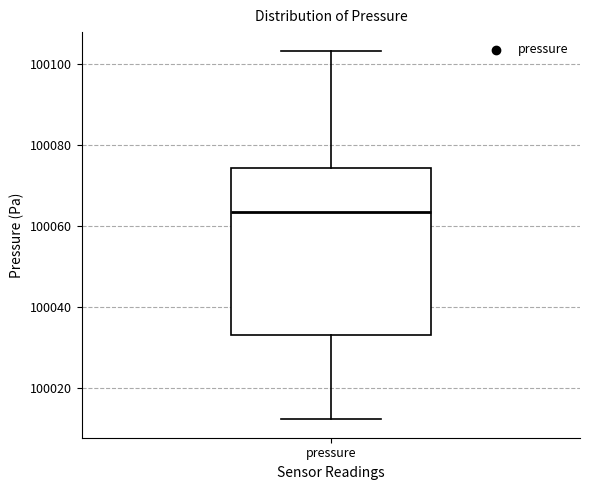

Read this box plot against the y-axis: the position of the median line, the range covered by the box, and the ends of both whiskers. The values are not printed on the chart, so give them approximately, as read against the axis.

median 100064, box 100034 to 100074, whiskers 100012 to 100104